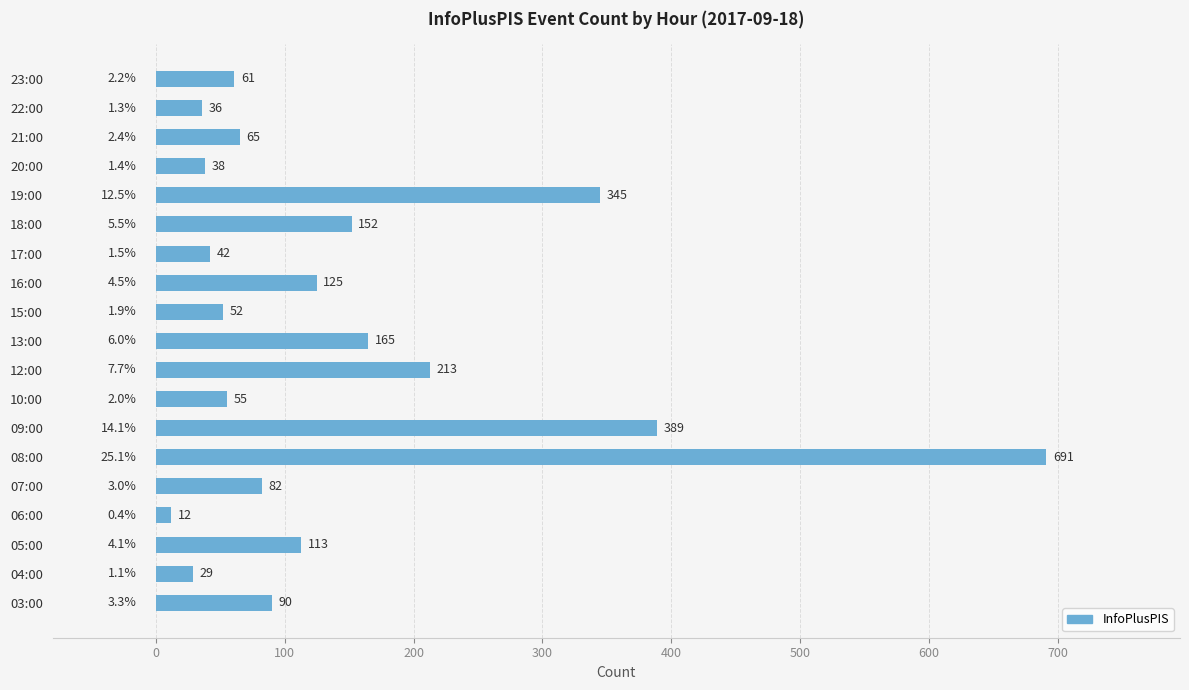

Is it true that the value at 19:00 is 345?

True